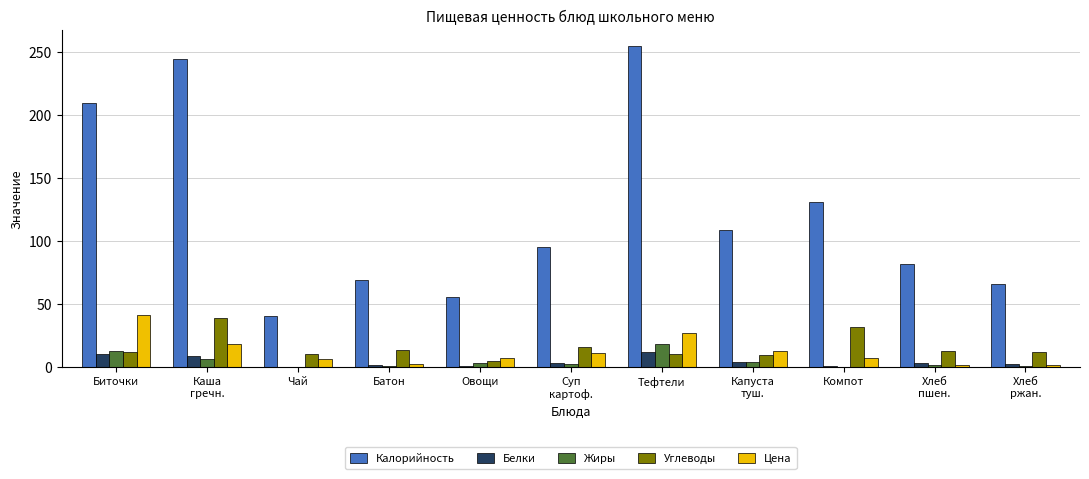

The Калорийность series shows 255.0 at Тефтели. True or false?

True